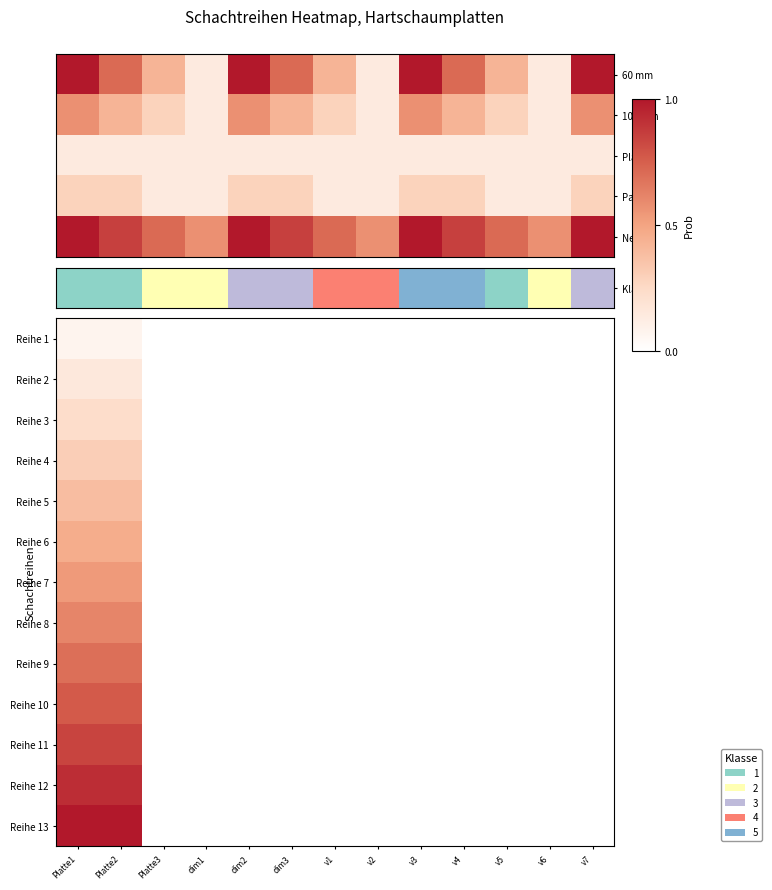

At which category is the sum across all series the highest?

Platte1